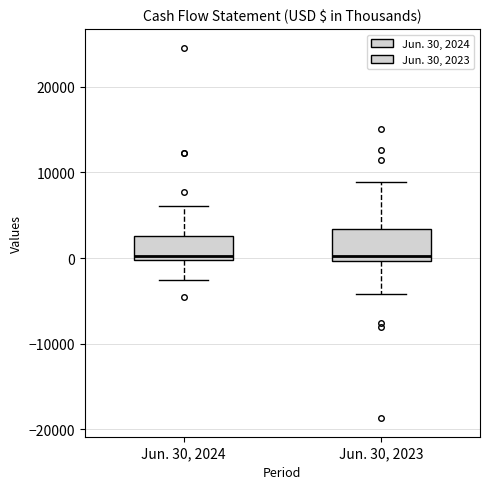

Reading left to right, read every box against the y-axis: the position of its median line, the range the box covers, and the ends of its whiskers. The values are not printed on the chart, so give them approximately, as read against the axis.

Jun. 30, 2024: median 0 (just above the box's lower edge), box 0 to 3000, whiskers -3000 to 6000
Jun. 30, 2023: median 0 (just above the box's lower edge), box 0 to 3000, whiskers -4000 to 9000